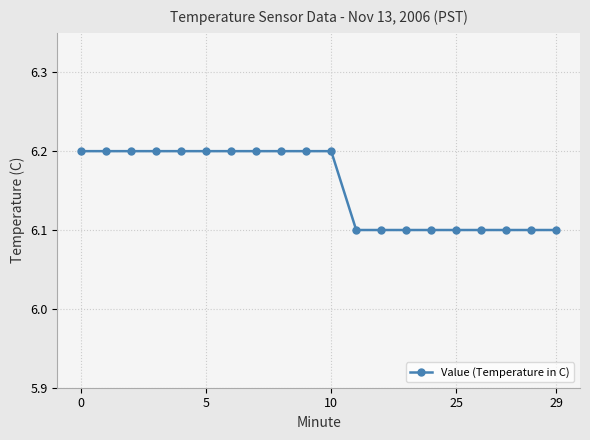

What is the value of the 13th point from the left?

6.1